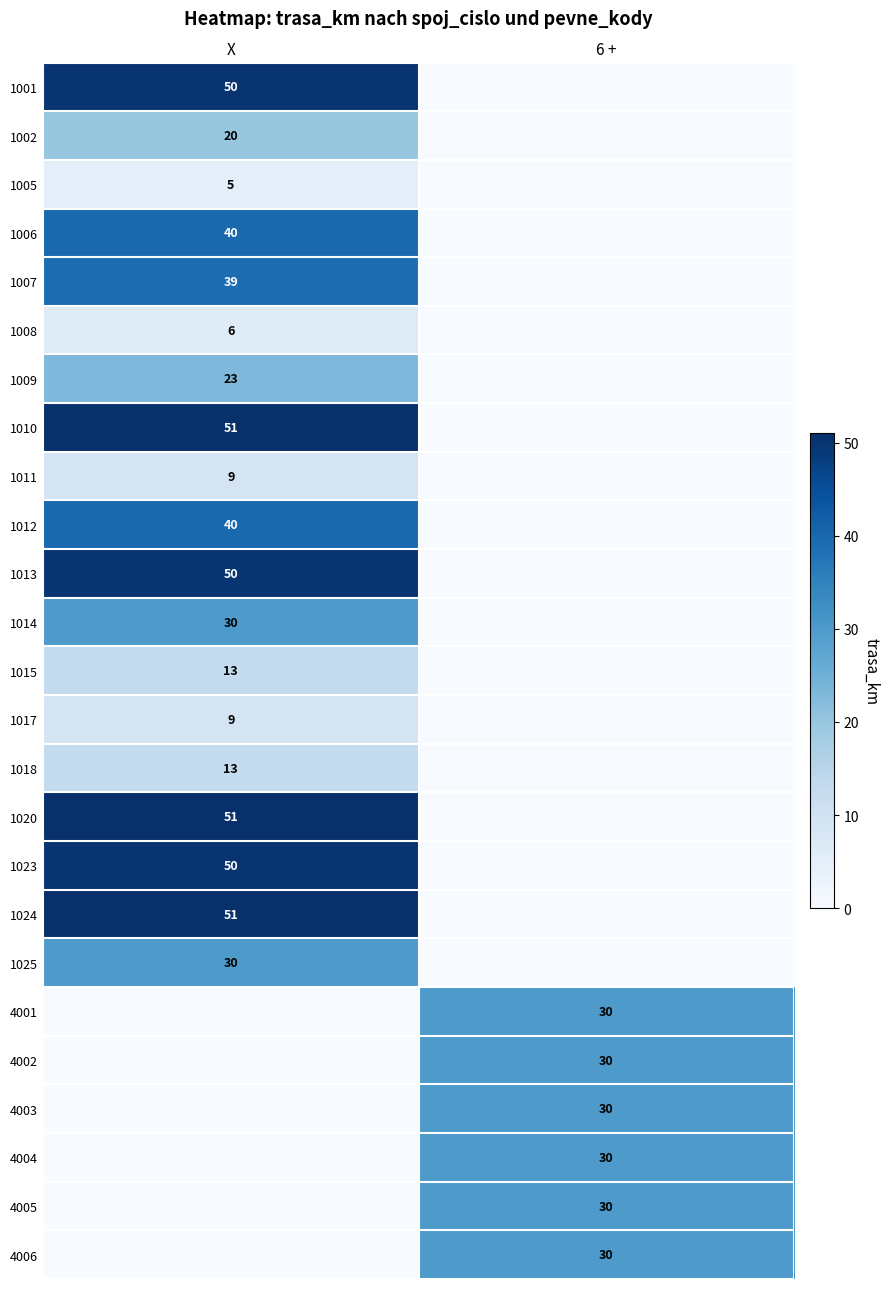

The value of 1014 at X is 30. True or false?

True